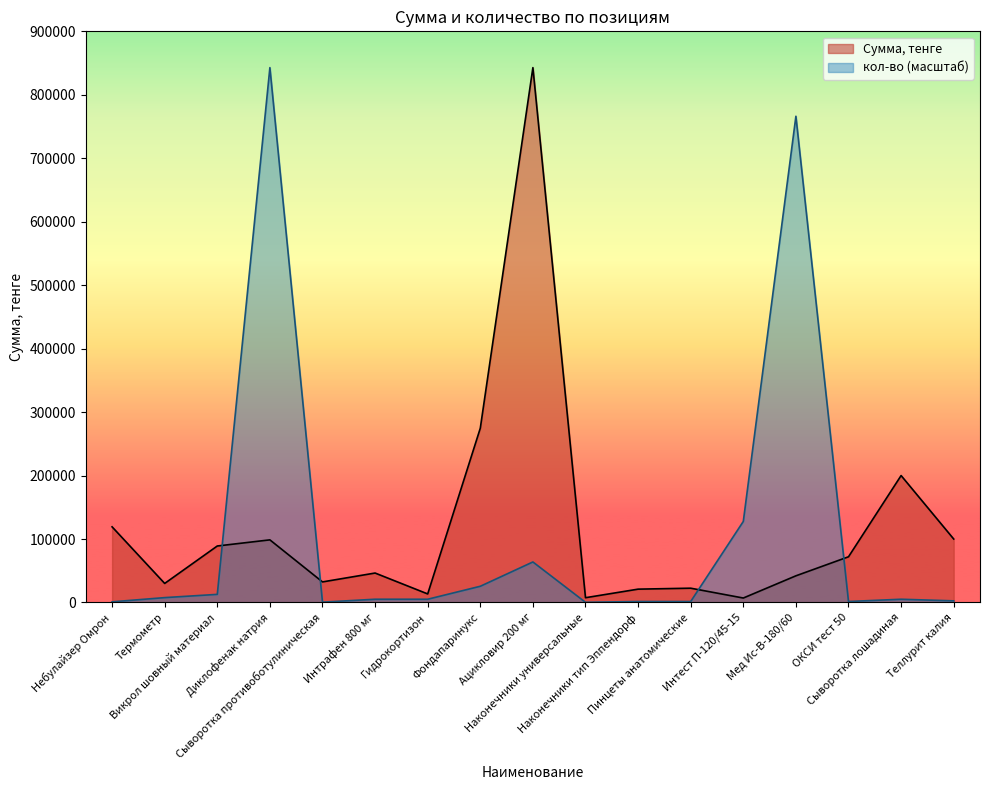

At which category is the sum across all series the highest?

Диклофенак натрия